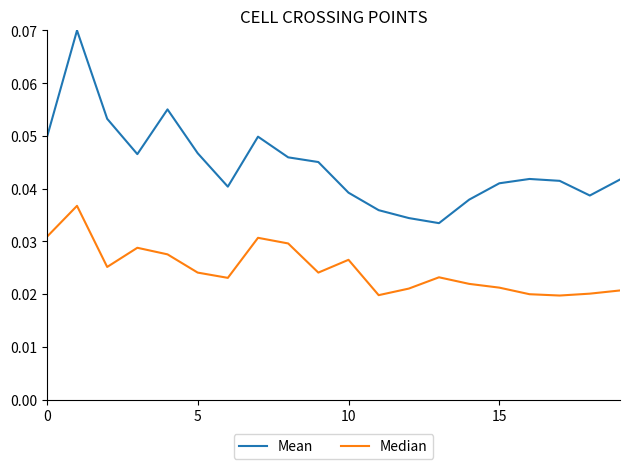

Which series has the largest total across all categories?

Mean